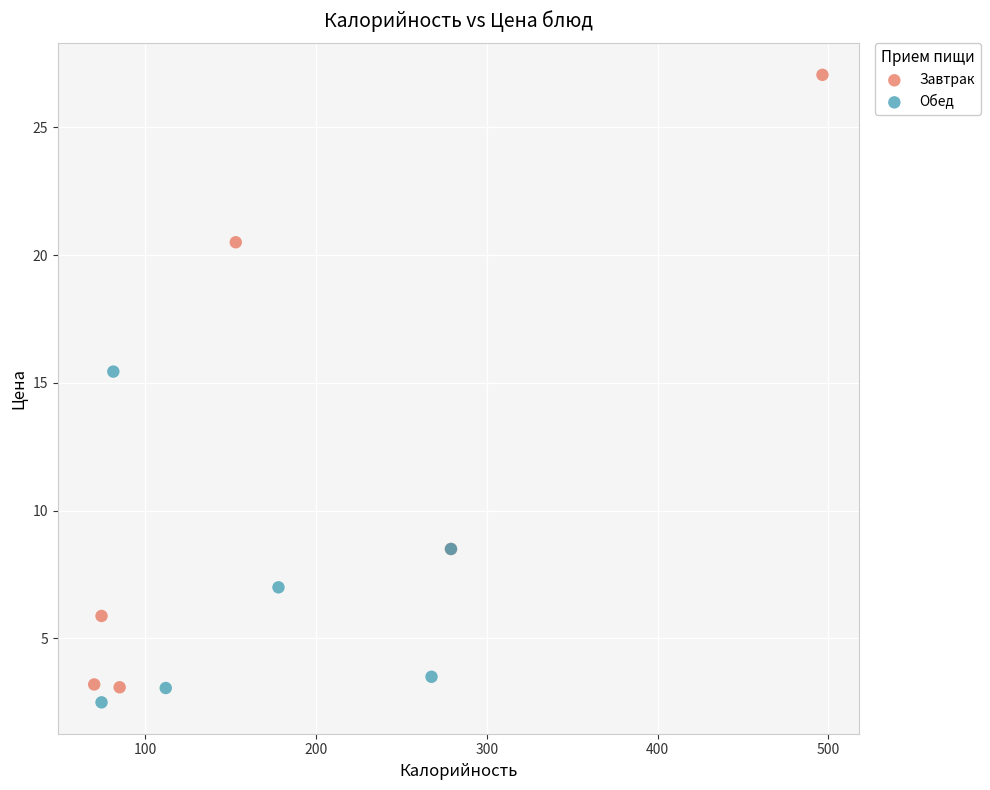

Which series reaches the maximum Y coordinate?

Завтрак